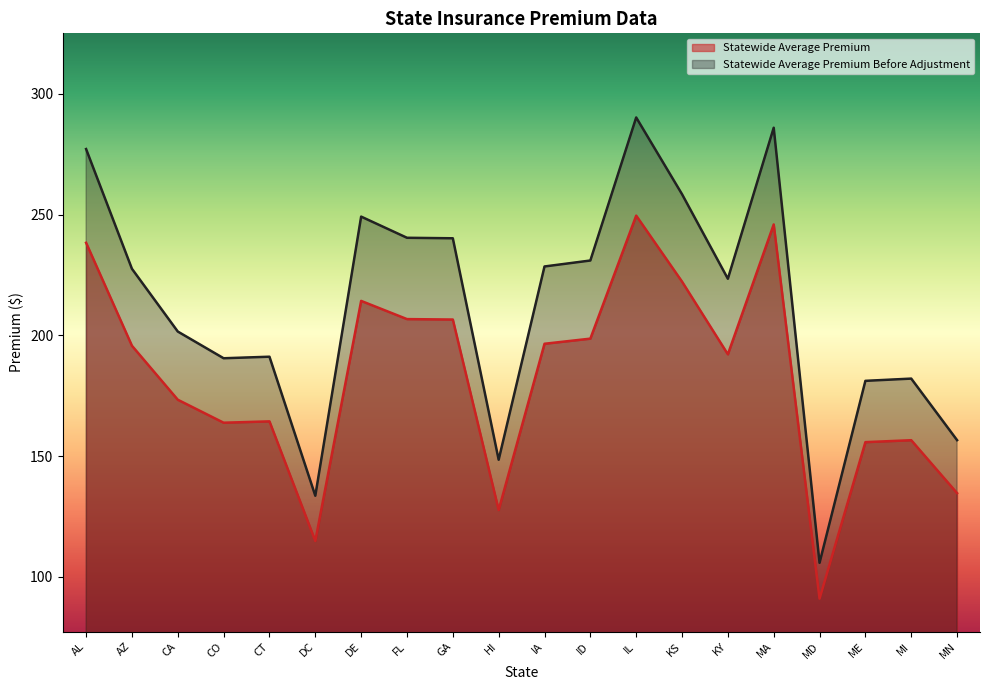

What are all the series names shown in the legend?

Statewide Average Premium, Statewide Average Premium Before Adjustment